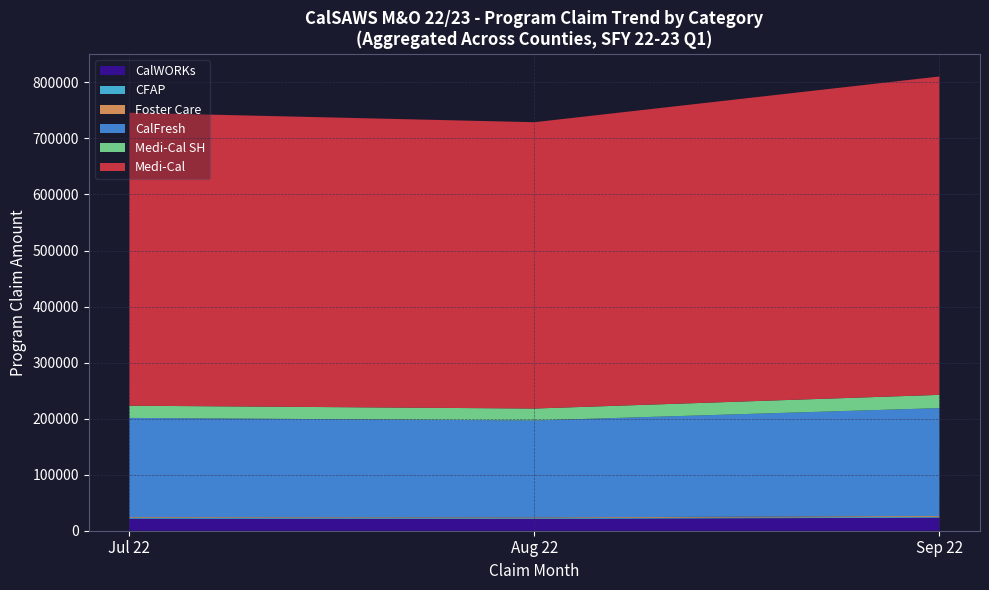

What is the highest value of the CalWORKs series?

23312